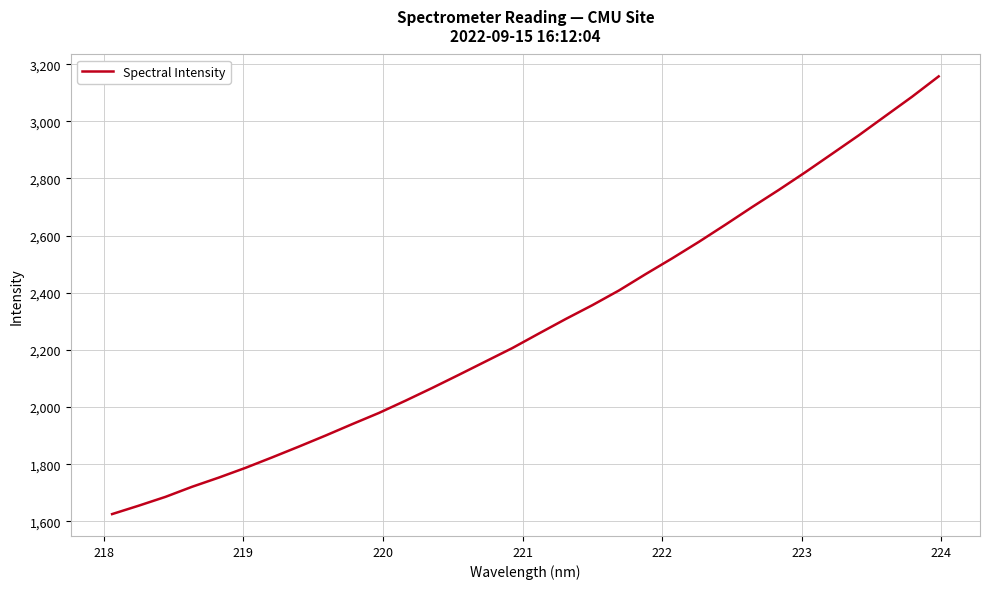

What is the difference between the maximum and minimum values?

1531.7